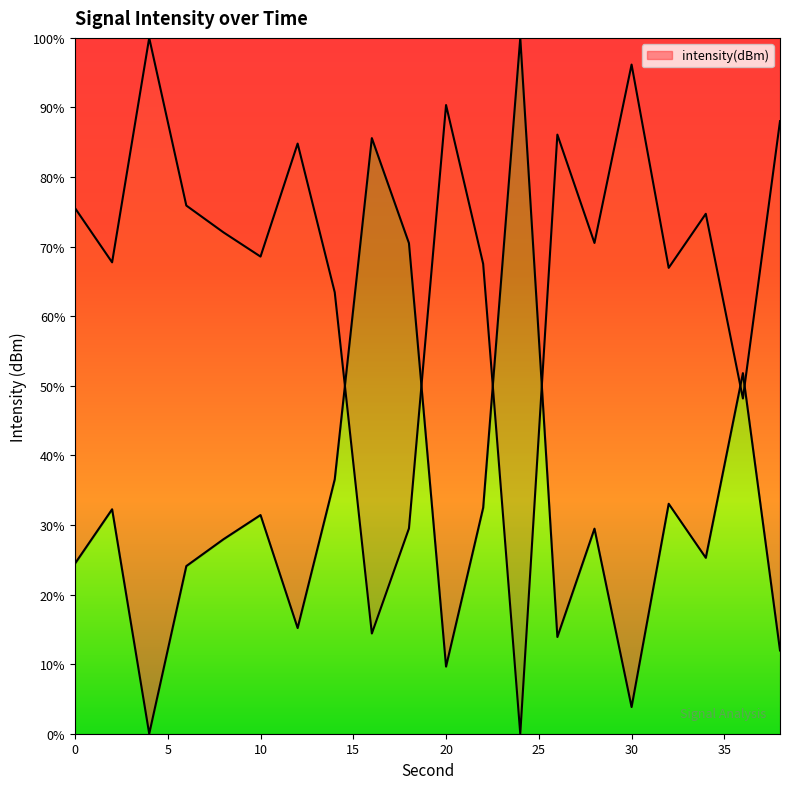

Which has a higher value, 6 or 12?

6